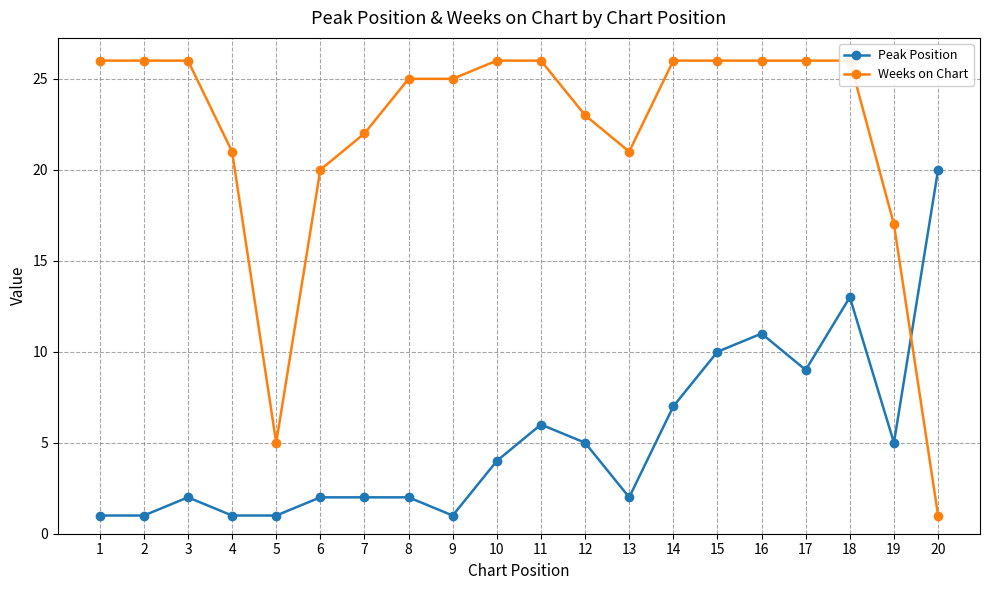

The Peak Position series shows 2 at 13. True or false?

True